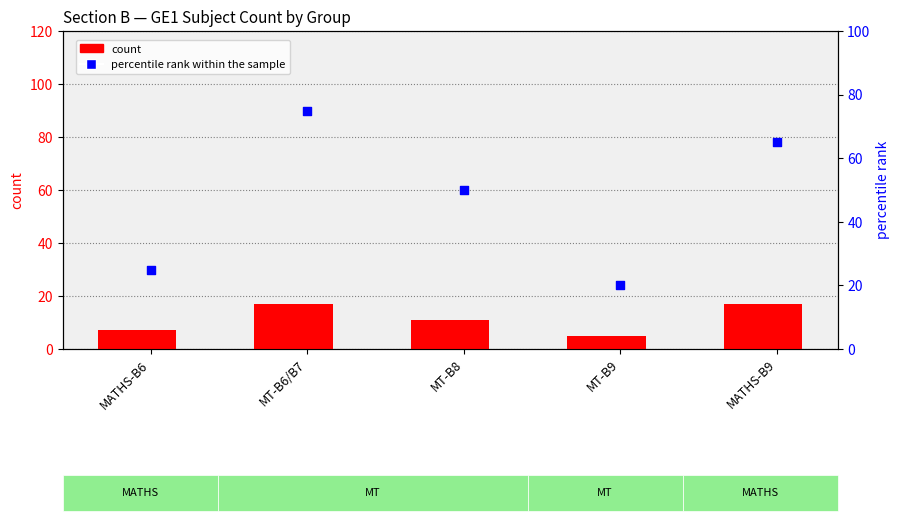

At how many categories does at least one series exceed 57?

2